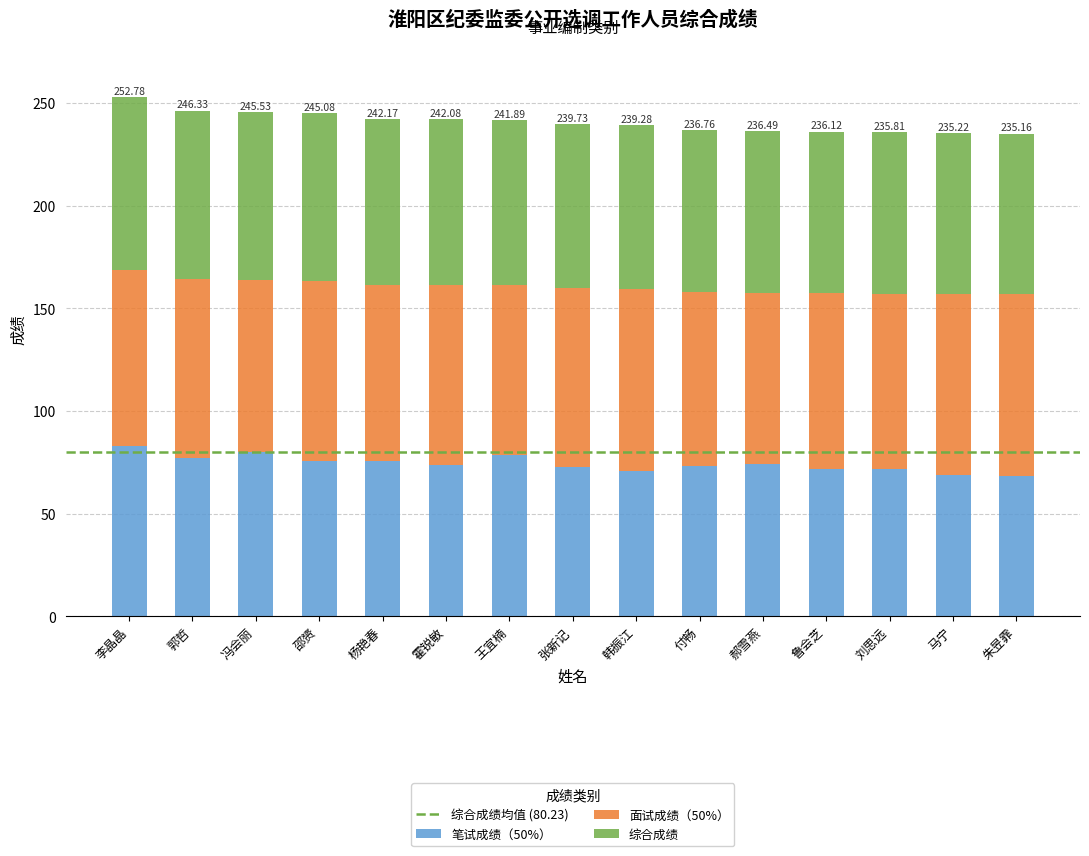

What is the total value across all series at 李晶晶?

252.8